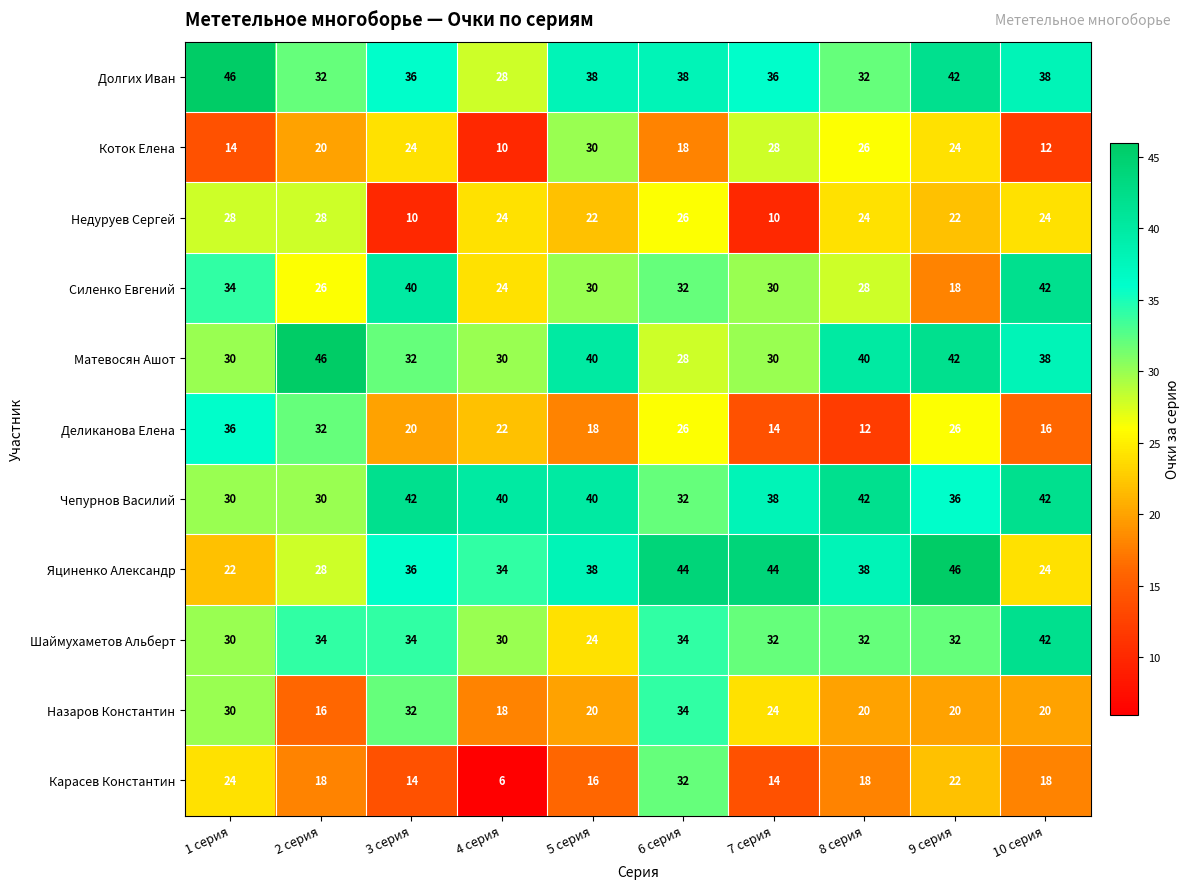

At which category is the sum across all series the highest?

6 серия